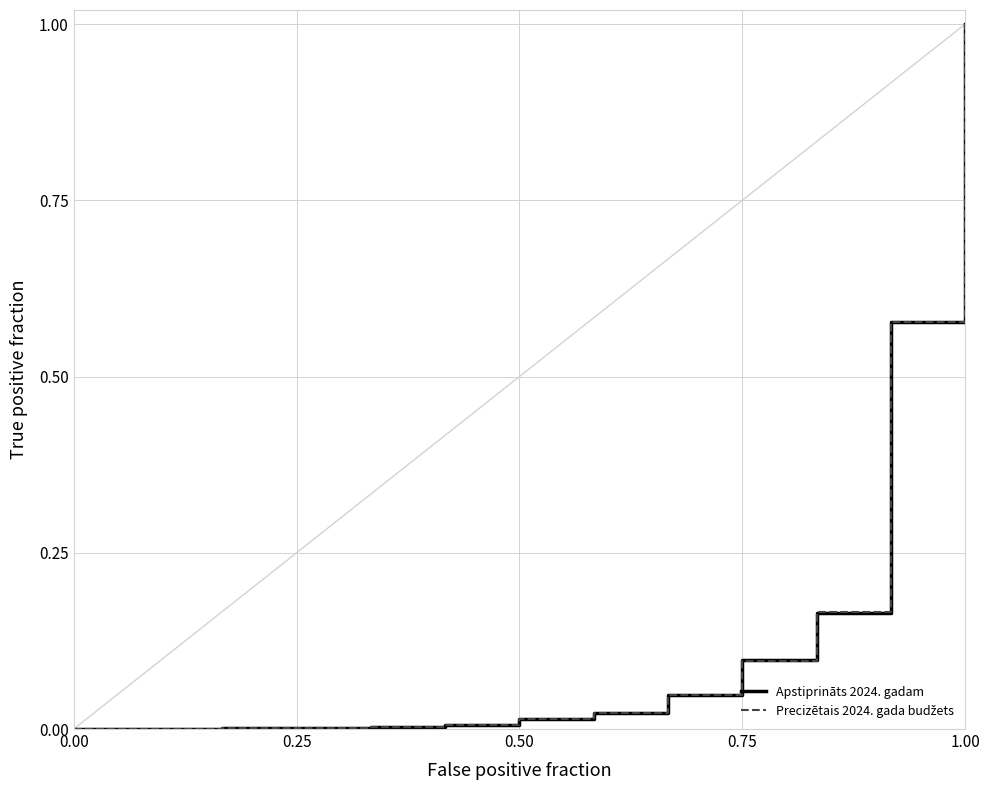

What is the maximum value shown in the chart?

1.0